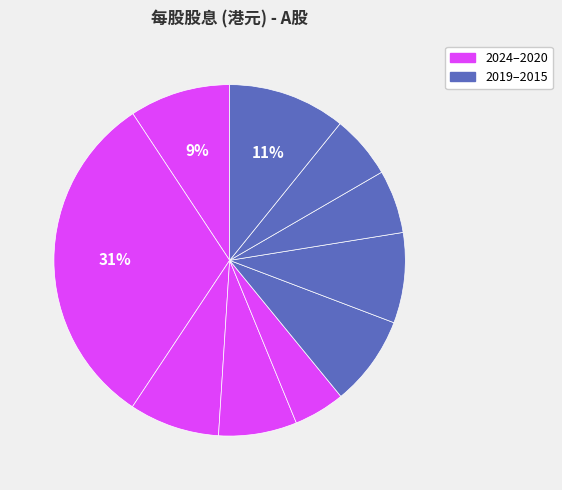

Count the number of slices in the pie.

10